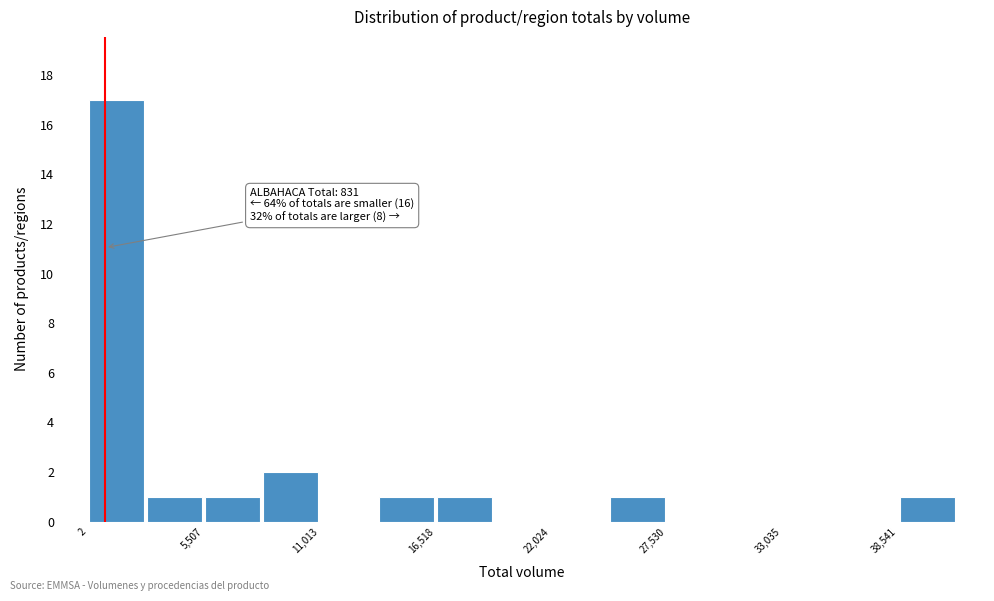

Around what value on the x-axis is the tallest bar? Give the approximate position of its centre, as read against the axis.

1000